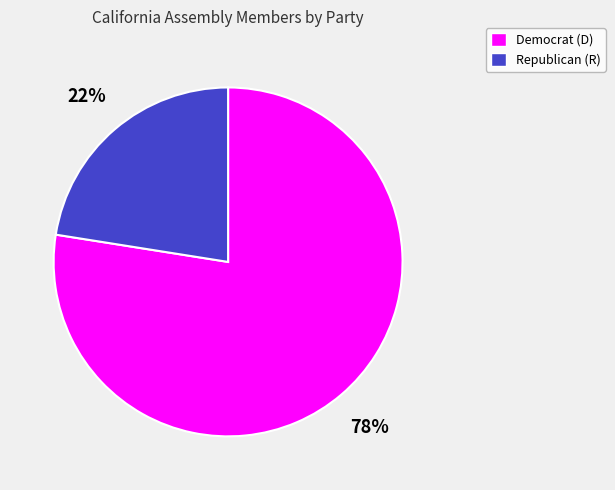

Does Republican (R) account for over 50% of the chart?

No